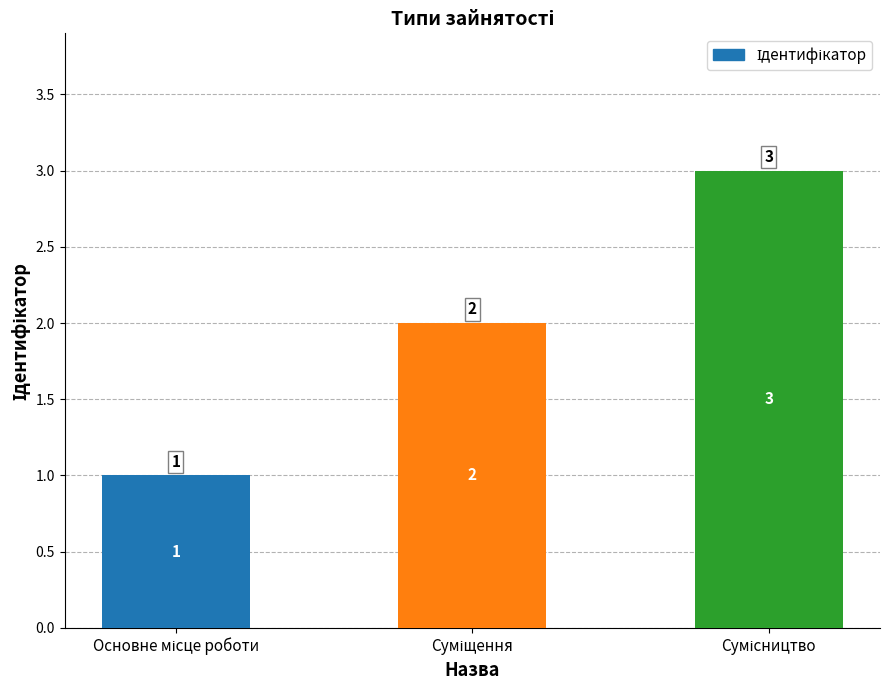

What is the value of the 1st bar from the left?

1